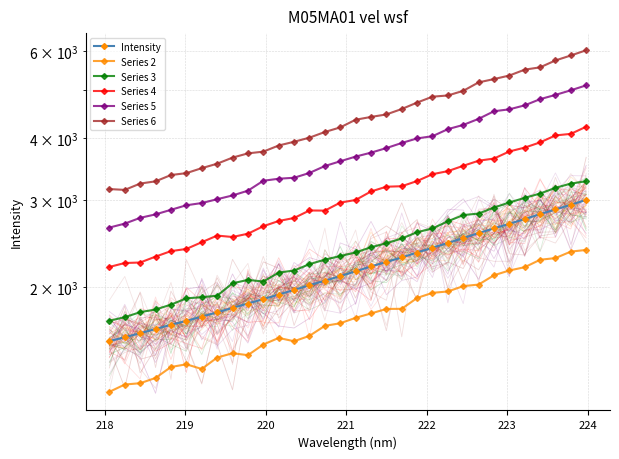

The Series 3 series shows 2221.3 at 31. True or false?

False